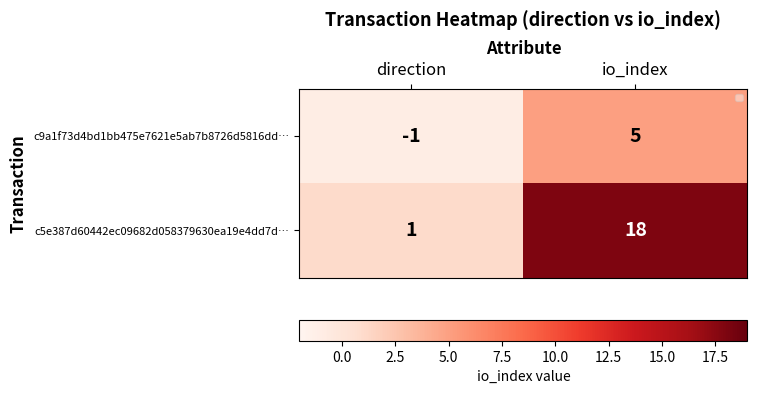

Is it true that c9a1f73d4bd1bb475e7621e5ab7b8726d5816dd… equals 5 at io_index?

True